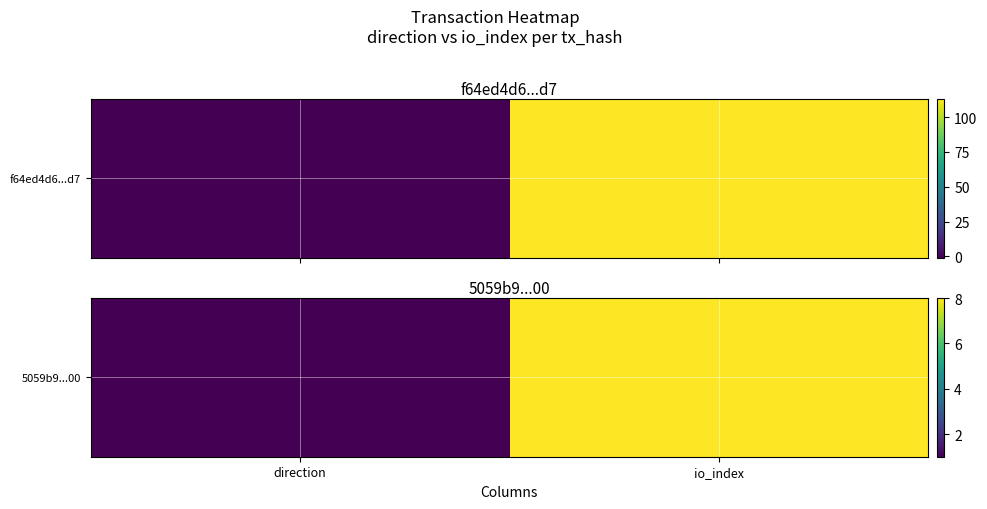

What is the ratio of the value at direction to the value at io_index?

0.1